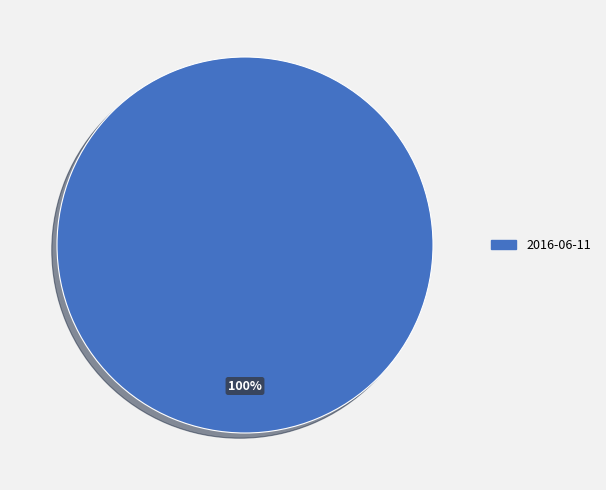

To the nearest percent, what percentage of the pie is 2016-06-11?

100%